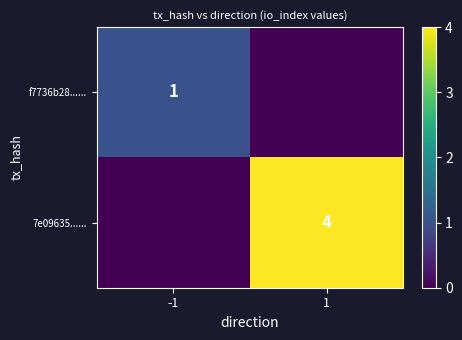

Which category has the lowest value across all series?

1